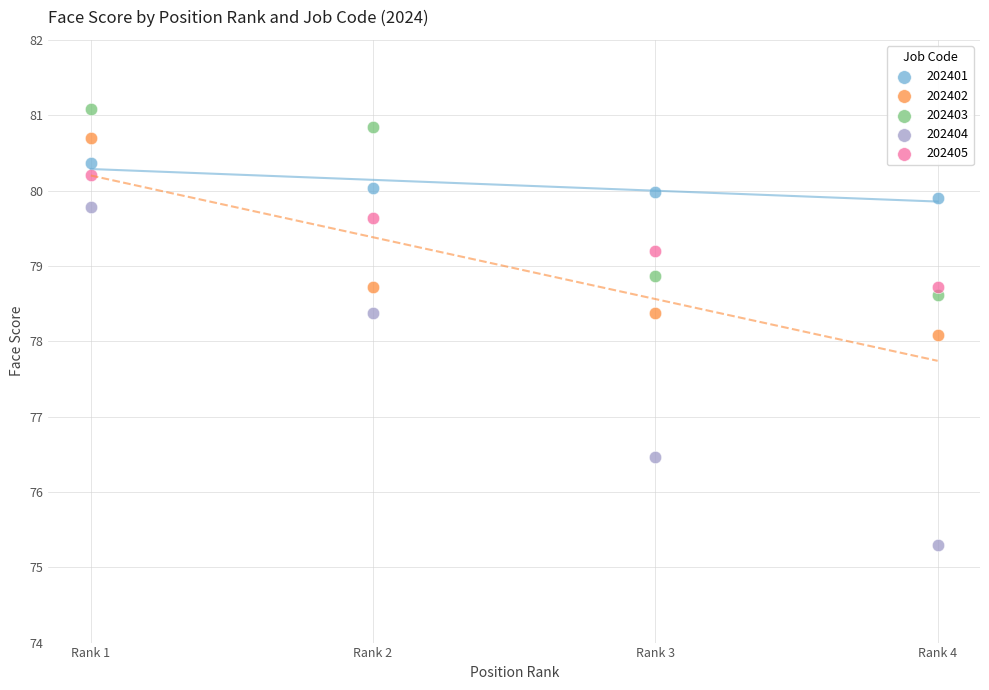

What is the X range (max minus min) for the scatter plot?

3.0